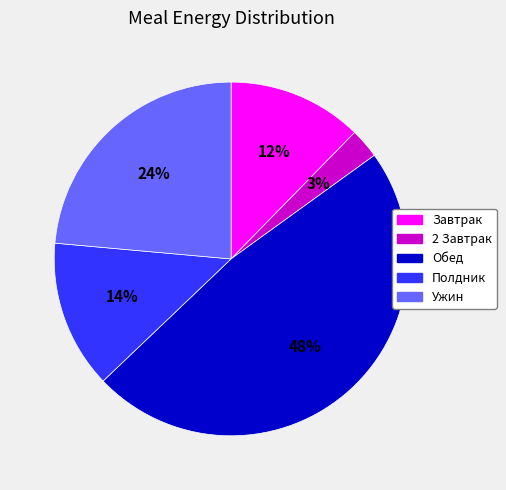

Which slice is the smallest?

2 Завтрак